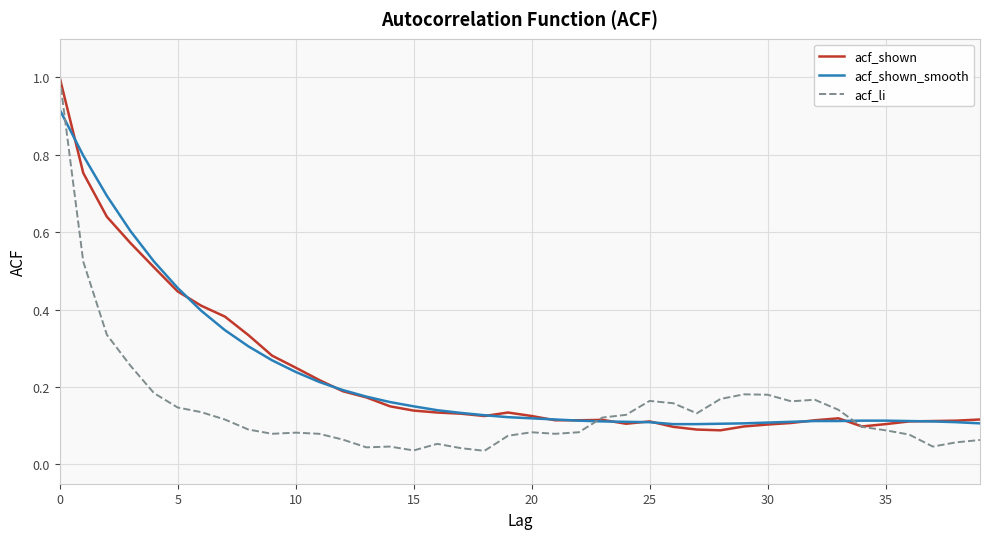

Which series has the largest range (max minus min)?

acf_li